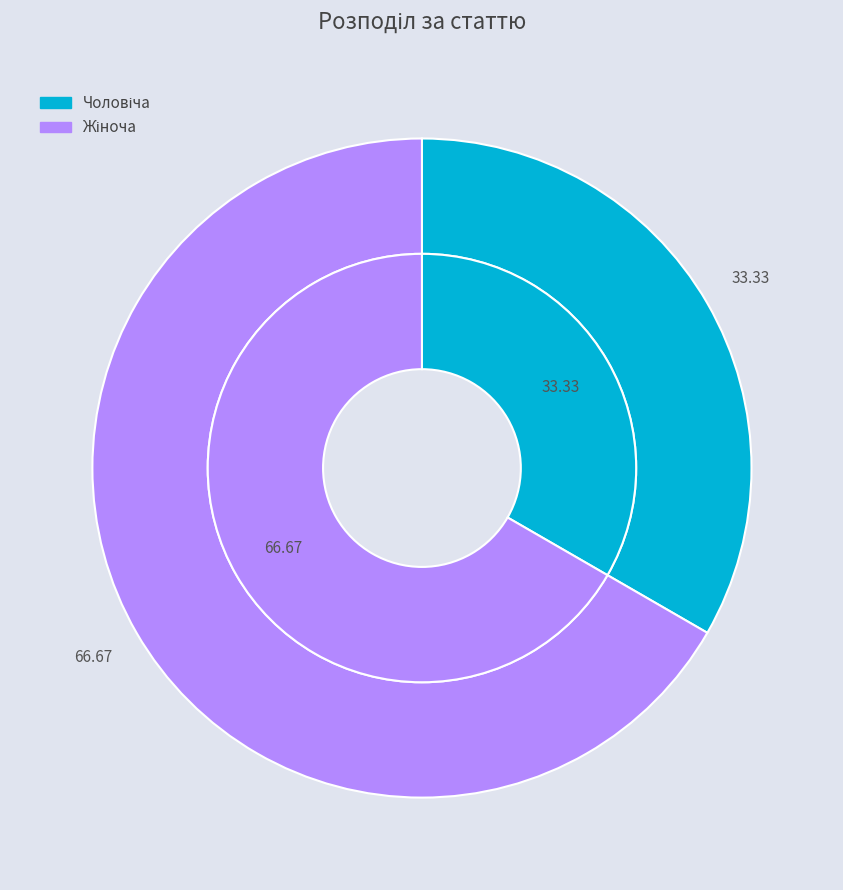

Is Чоловіча the majority of the pie?

No